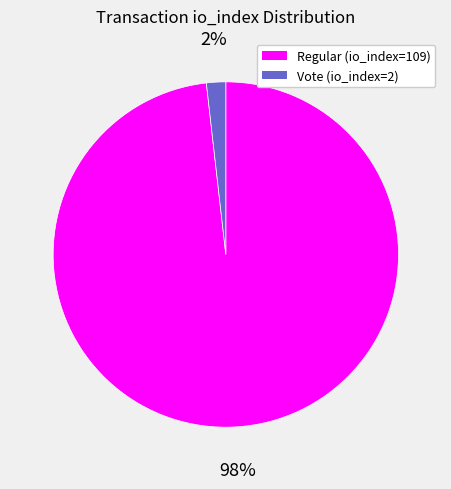

Count the number of slices in the pie.

2